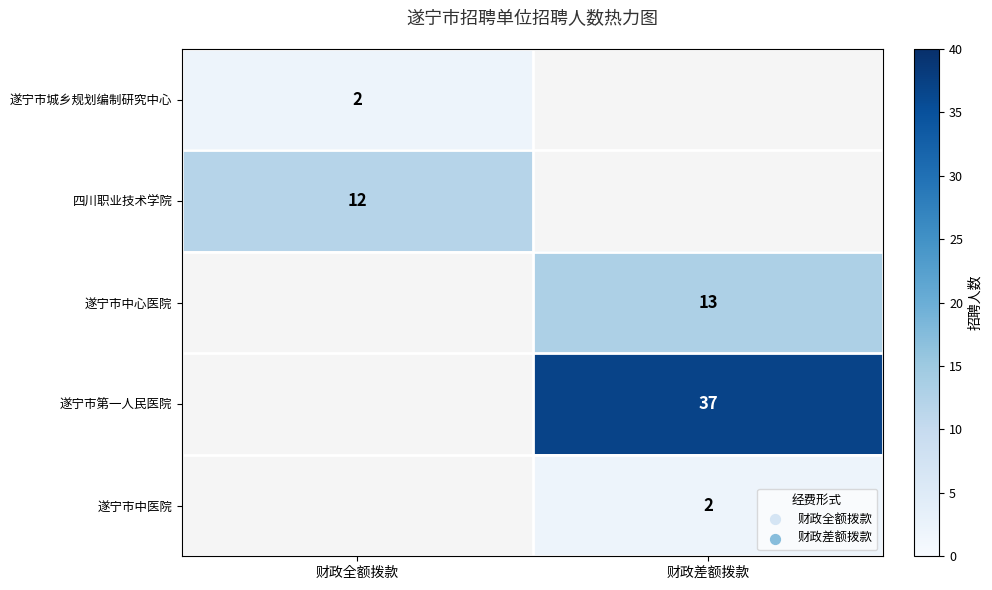

Is it true that 四川职业技术学院 equals 12 at 财政全额拨款?

True